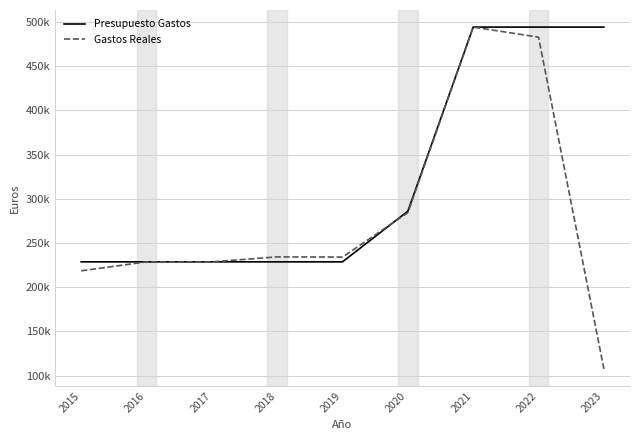

What are all the series names shown in the legend?

Presupuesto Gastos, Gastos Reales